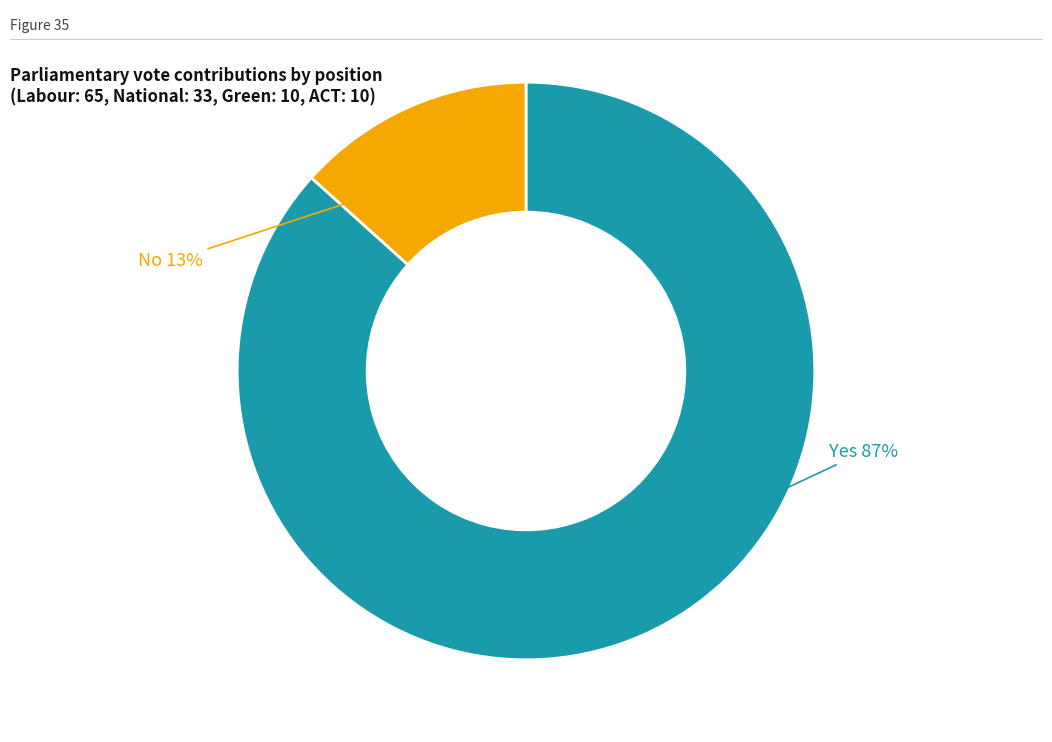

To the nearest percent, what is the average slice percentage?

50%